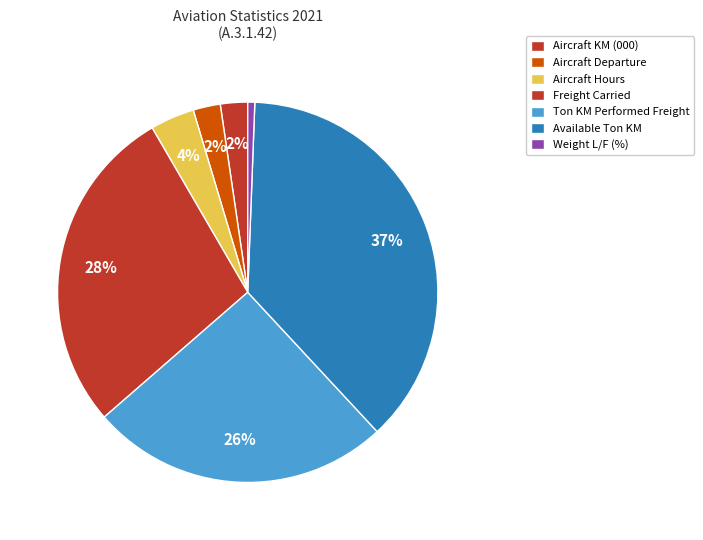

How many segments does this pie chart have?

7